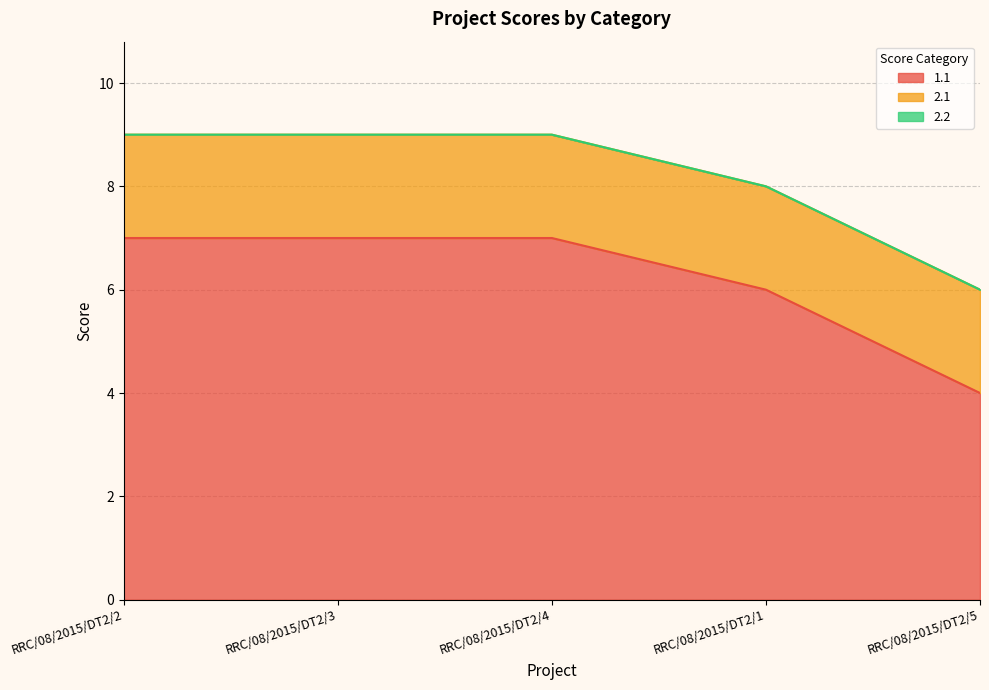

Is the value of 1.1 at RRC/08/2015/DT2/5 greater than the value of 2.1 at RRC/08/2015/DT2/2?

Yes